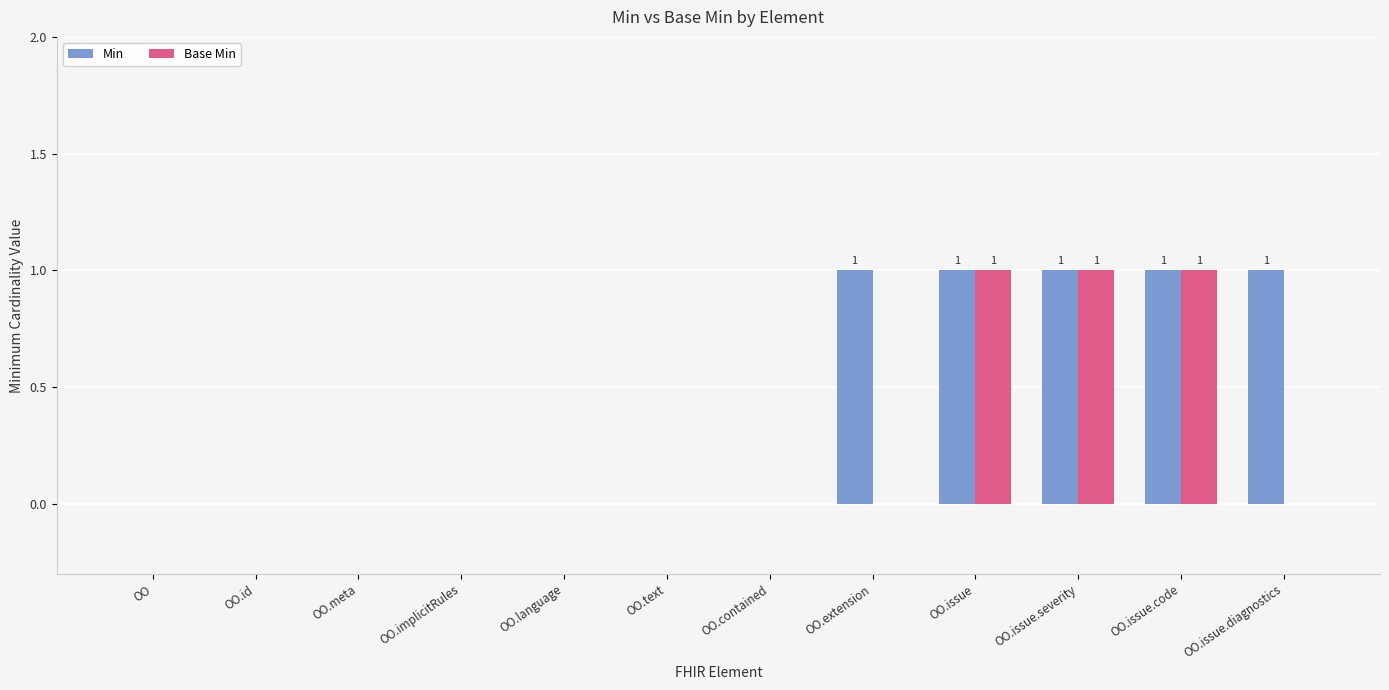

Is it true that Base Min equals -1 at OO.issue.diagnostics?

False